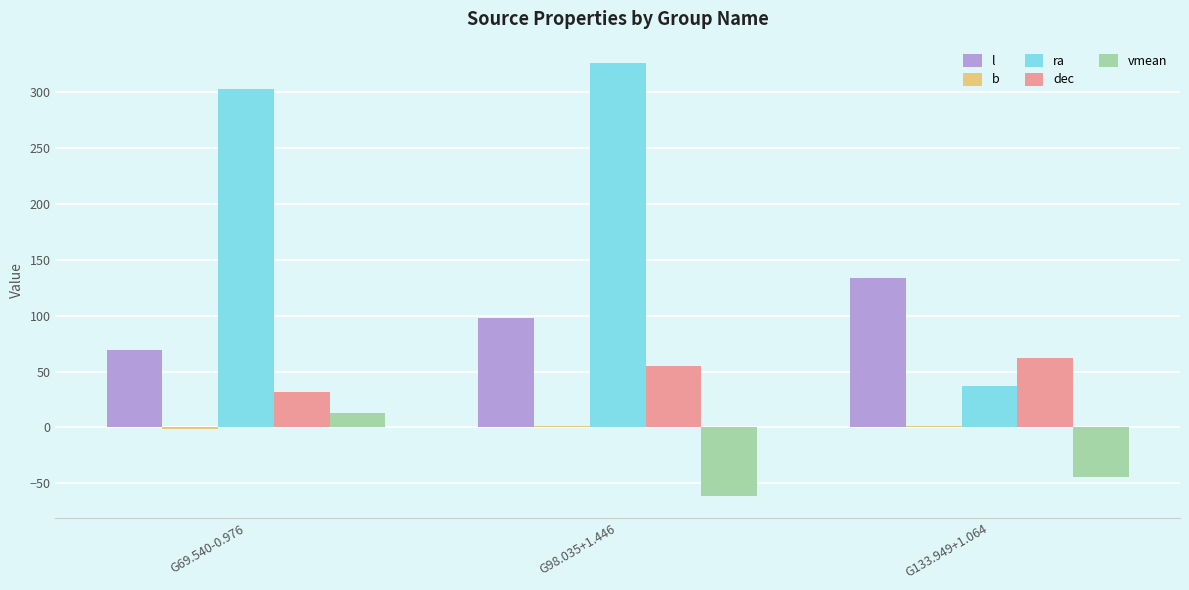

Which category has the highest value in the l series?

G133.949+1.064